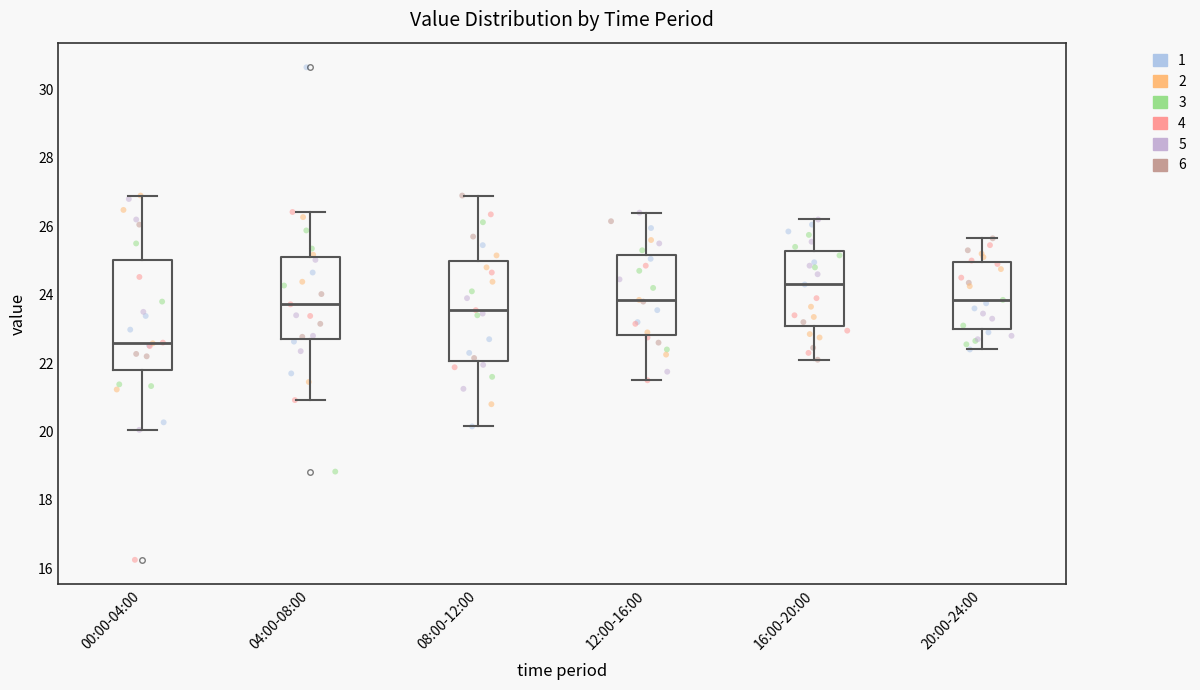

Reading left to right, transcribe this box plot: for each box, give where its median line is, the range the box spans, and where its two whiskers end, as read against the y-axis. The values are not printed on the chart, so give them approximately, as read against the axis.

00:00-04:00: median 22.6, box 21.8 to 25.0, whiskers 20.0 to 27.0
04:00-08:00: median 23.8, box 22.8 to 25.0, whiskers 21.0 to 26.4
08:00-12:00: median 23.6, box 22.0 to 25.0, whiskers 20.2 to 27.0
12:00-16:00: median 23.8, box 22.8 to 25.2, whiskers 21.6 to 26.4
16:00-20:00: median 24.4, box 23.0 to 25.2, whiskers 22.2 to 26.2
20:00-24:00: median 23.8, box 23.0 to 25.0, whiskers 22.4 to 25.6